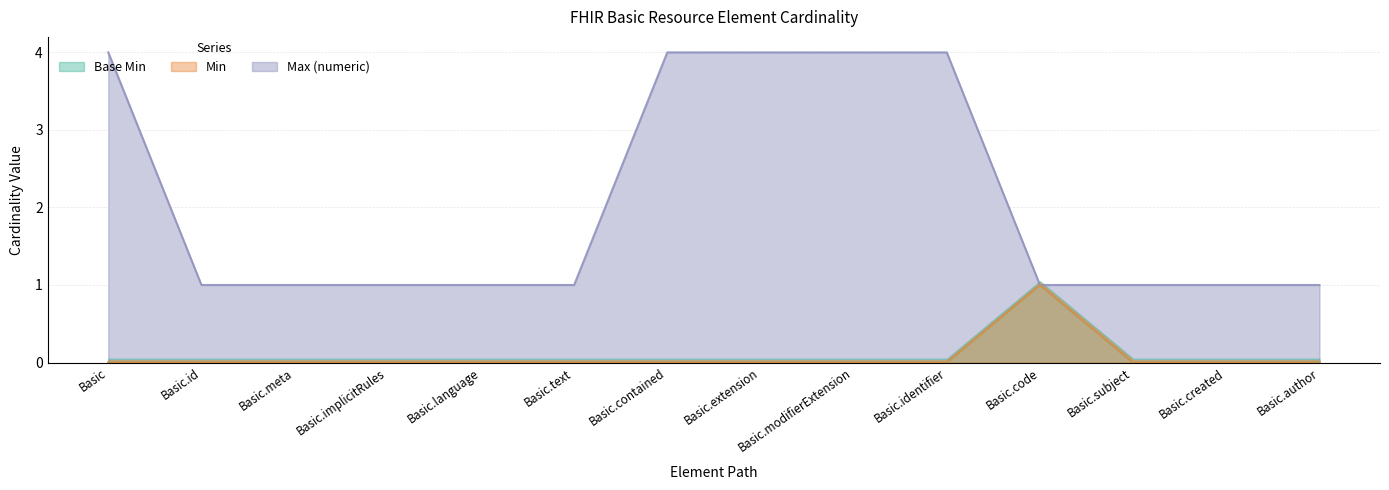

Which series has the widest spread of values?

Max (numeric)